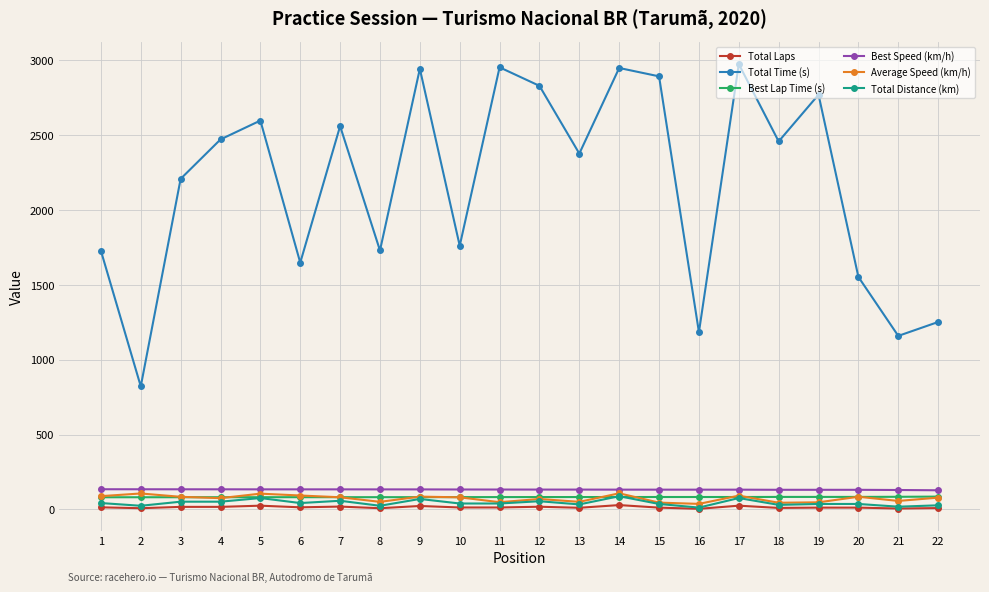

How many distinct data groups are displayed?

6